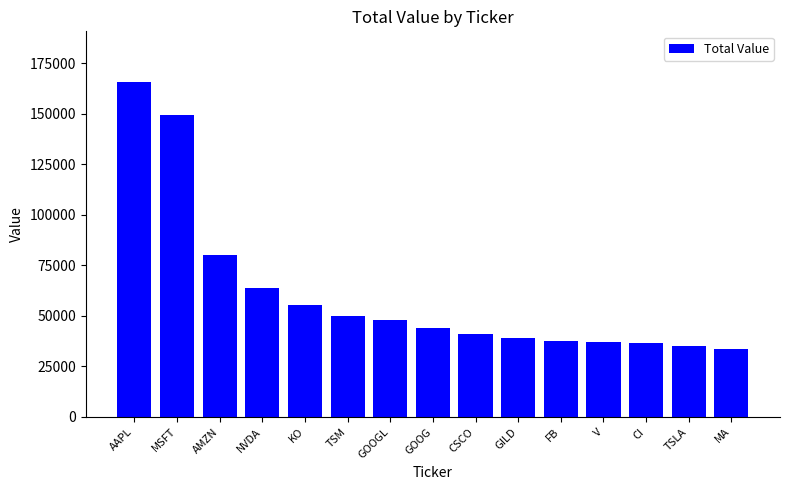

Are the bars grouped side by side (vs. stacked)?

No